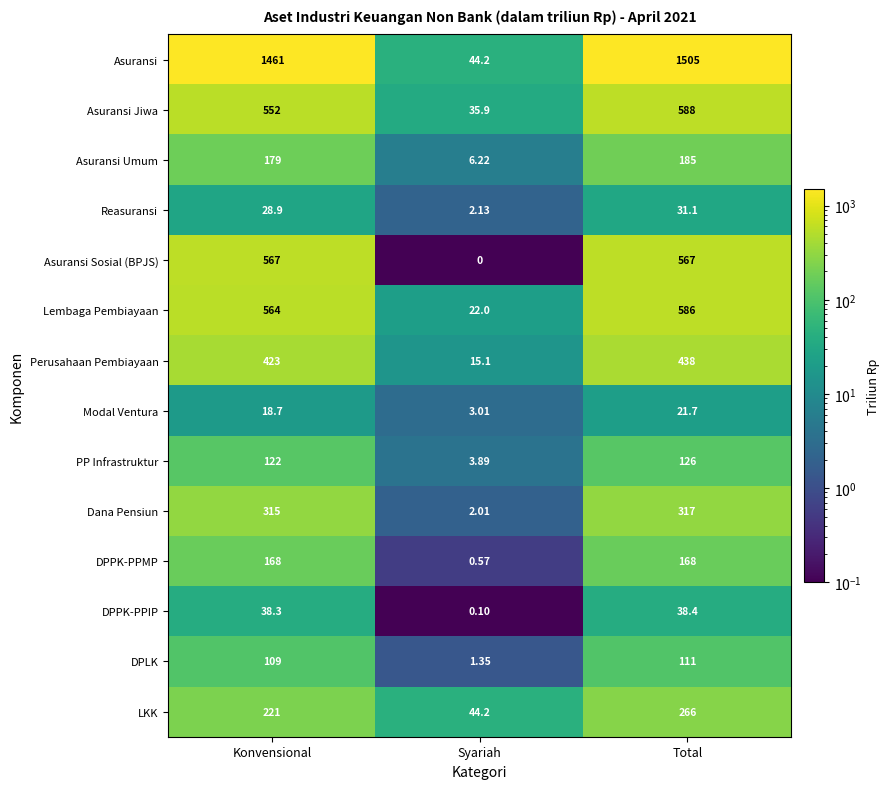

Which series has the widest spread of values?

Asuransi